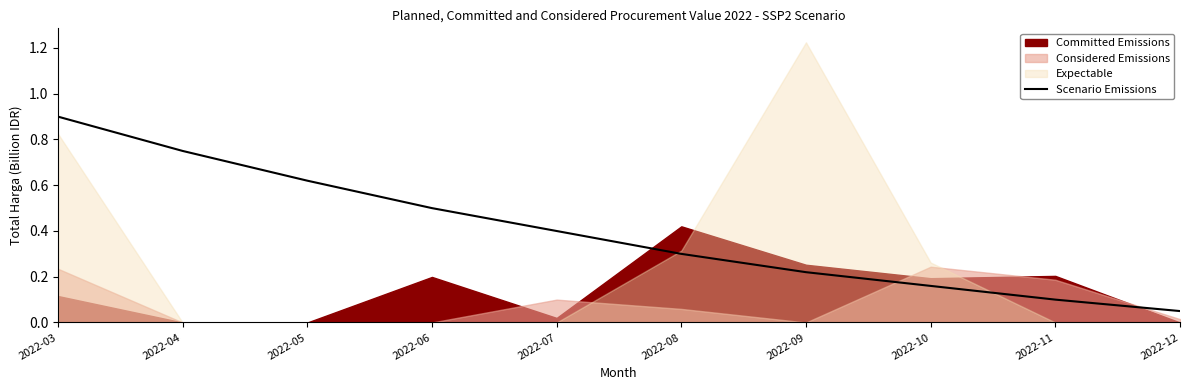

Reading left to right, list all the values displayed in this chart.

2022-03=0.9	2022-04=0.8	2022-05=0.6	2022-06=0.5	2022-07=0.4	2022-08=0.3	2022-09=0.2	2022-10=0.2	2022-11=0.1	2022-12=0.1